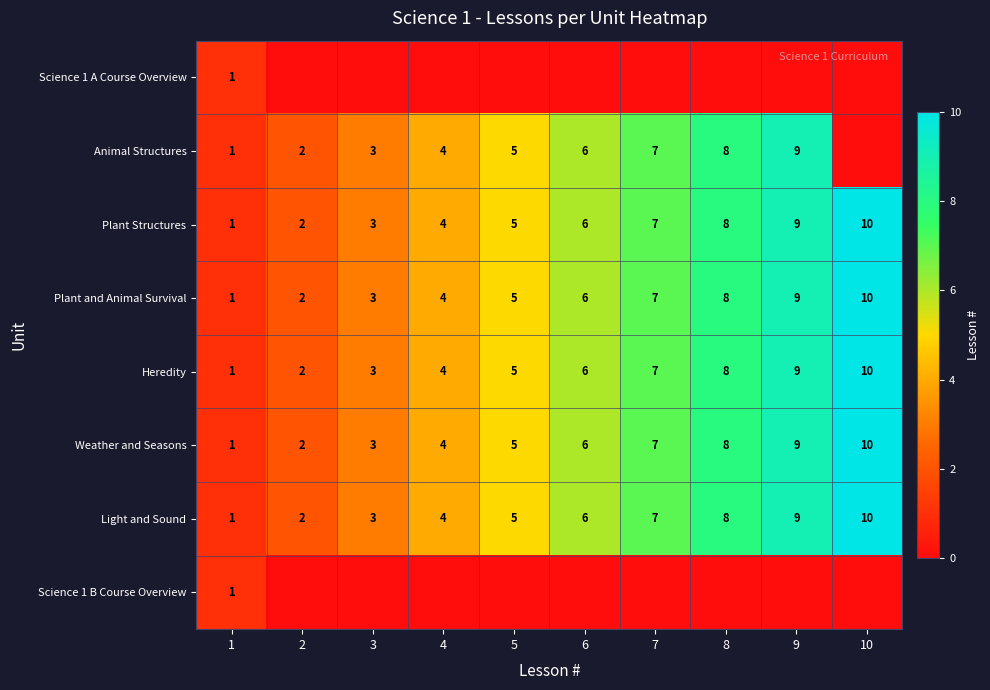

At which label is Weather and Seasons closest to 5?

5